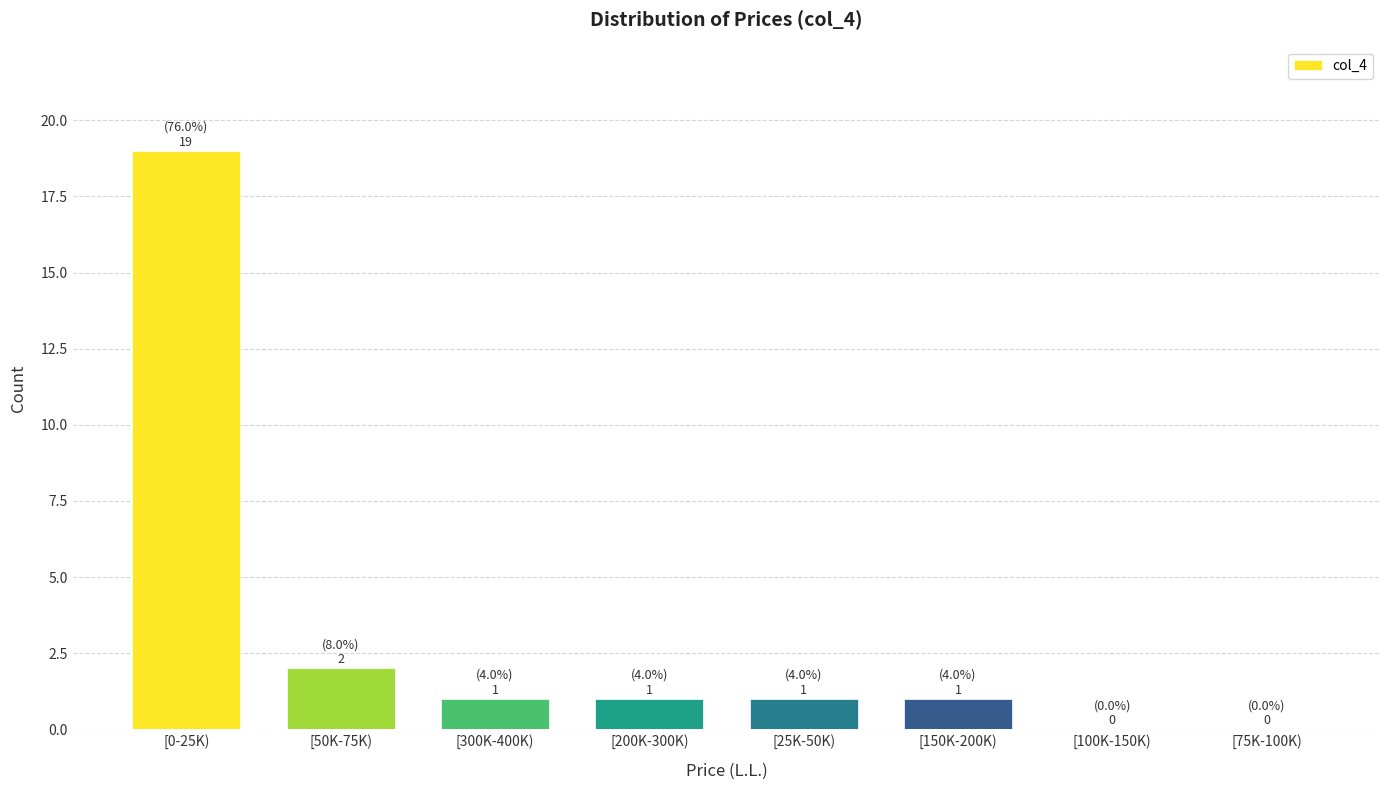

Reading left to right, transcribe all the data shown in this chart.

[0-25K)=19	[50K-75K)=2	[300K-400K)=1	[200K-300K)=1	[25K-50K)=1	[150K-200K)=1	[100K-150K)=0	[75K-100K)=0